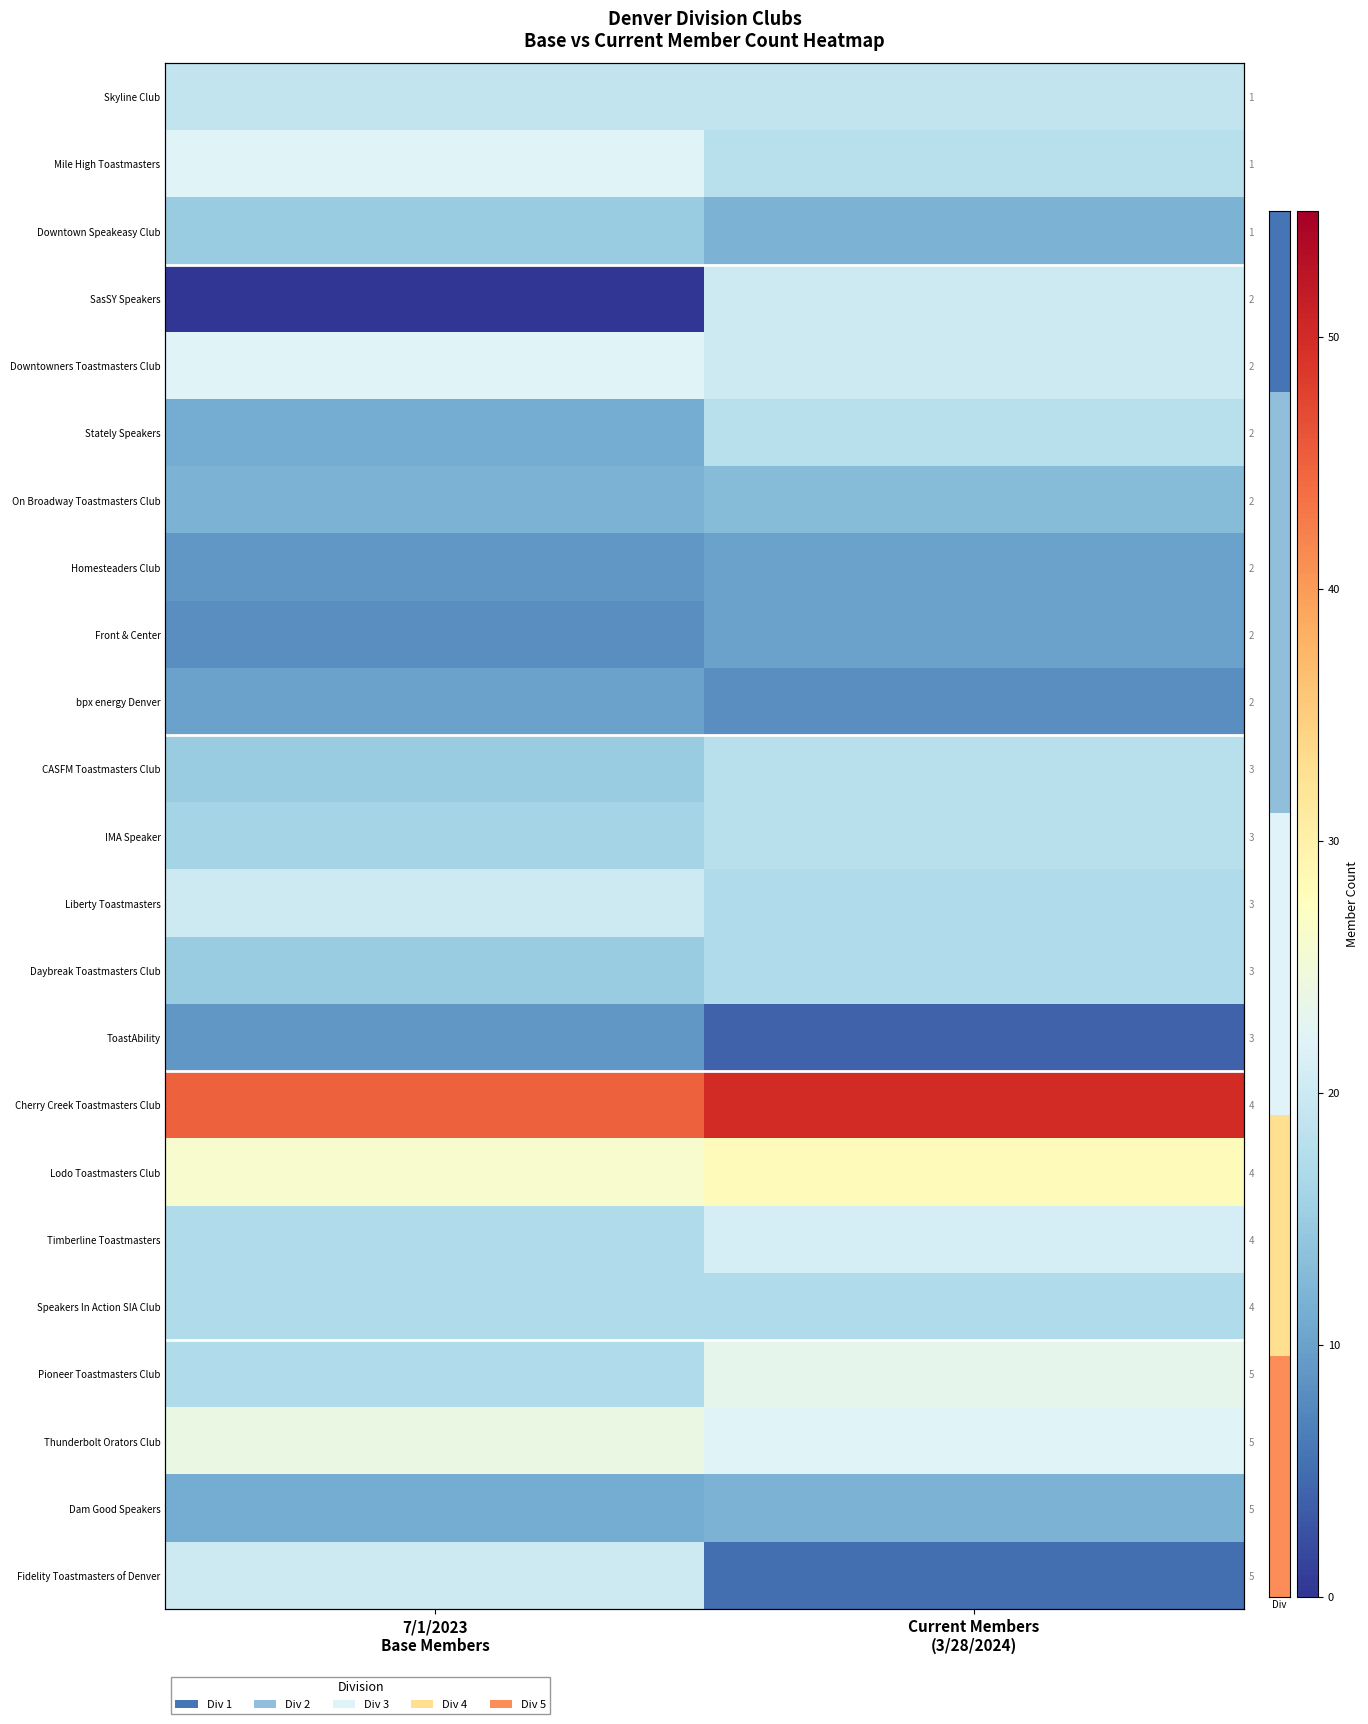

List the series in order of their peak value, highest first.

Cherry Creek Toastmasters Club, Lodo Toastmasters Club, Thunderbolt Orators Club, Pioneer Toastmasters Club, Mile High Toastmasters, Downtowners Toastmasters Club, Timberline Toastmasters, SasSY Speakers, Liberty Toastmasters, Fidelity Toastmasters of Denver, Skyline Club, Stately Speakers, CASFM Toastmasters Club, IMA Speaker, Daybreak Toastmasters Club, Speakers In Action SIA Club, Downtown Speakeasy Club, On Broadway Toastmasters Club, Dam Good Speakers, Homesteaders Club, Front & Center, bpx energy Denver, ToastAbility